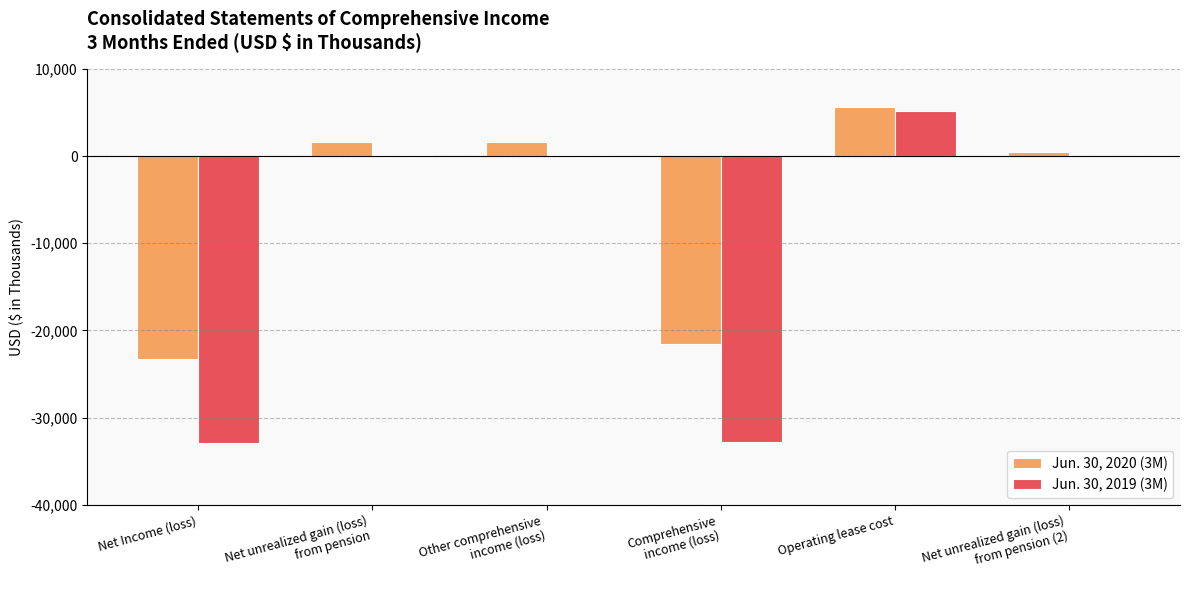

What is the highest value of the Jun. 30, 2020 (3M) series?

5669